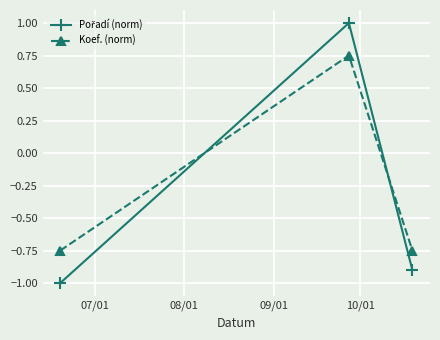

What is the smallest value displayed?

-1.0